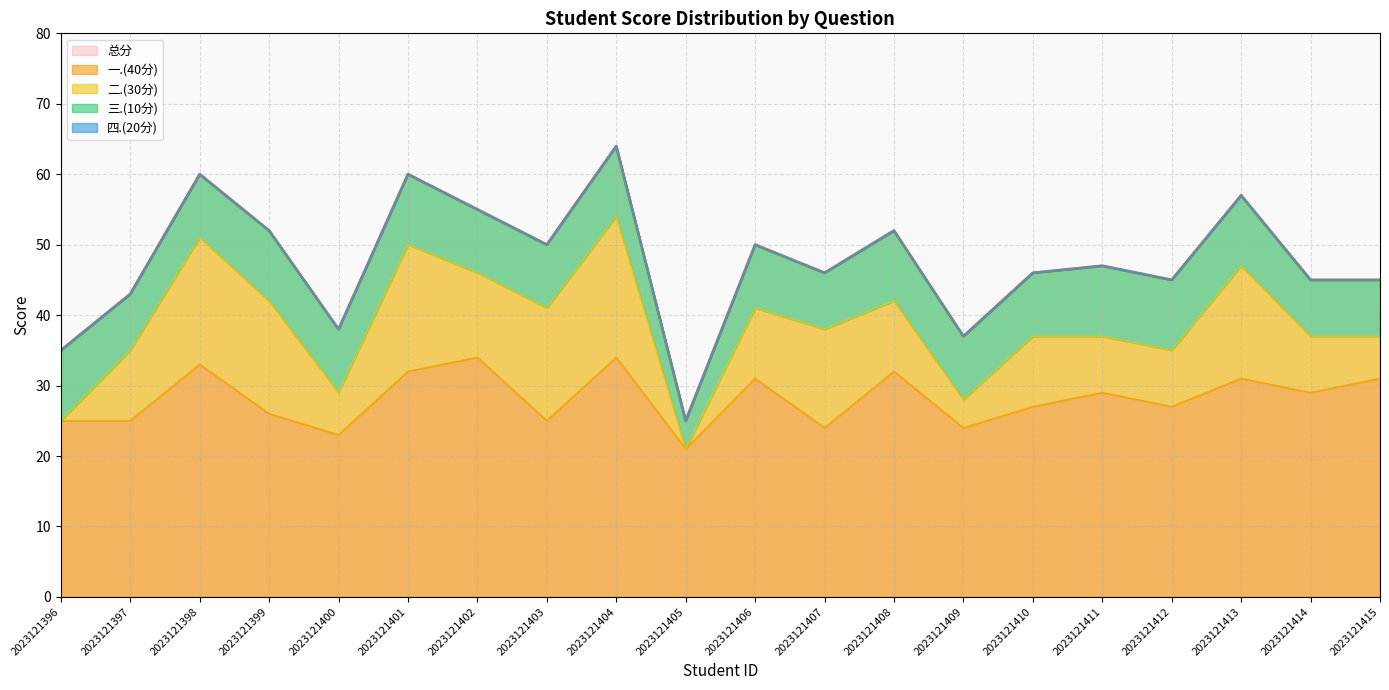

Reading left to right, extract all data points from this chart.

总分: 35	43	60	52	38	60	55	50	64	25	50	46	52	37	46	47	45	57	45	45
一.(40分): 25	25	33	26	23	32	34	25	34	21	31	24	32	24	27	29	27	31	29	31
二.(30分): 0	10	18	16	6	18	12	16	20	0	10	14	10	4	10	8	8	16	8	6
三.(10分): 10	8	9	10	9	10	9	9	10	4	9	8	10	9	9	10	10	10	8	8
四.(20分): 0	0	0	0	0	0	0	0	0	0	0	0	0	0	0	0	0	0	0	0